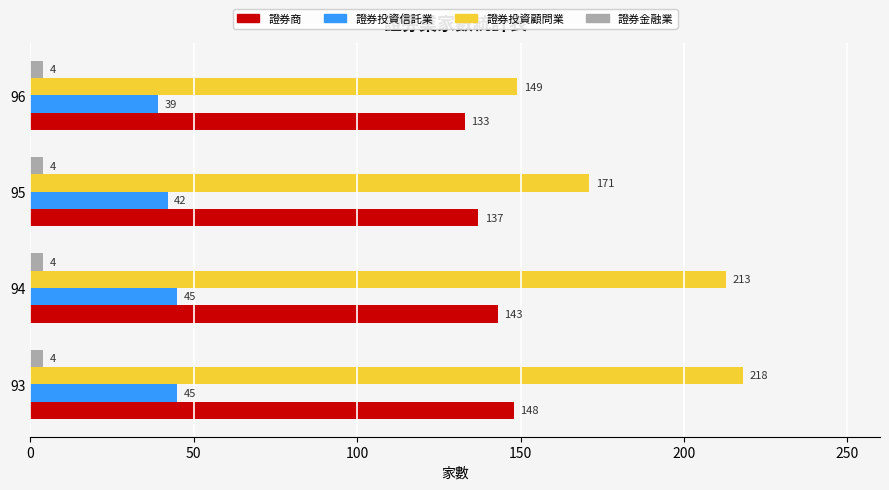

List the series in order of their overall mean, lowest first.

證券金融業, 證券投資信託業, 證券商, 證券投資顧問業